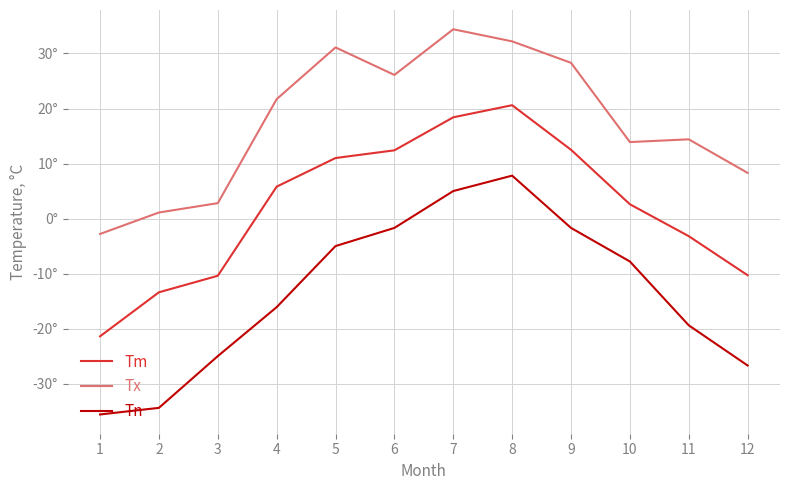

List the series in order of their peak value, lowest first.

Tn, Tm, Tx